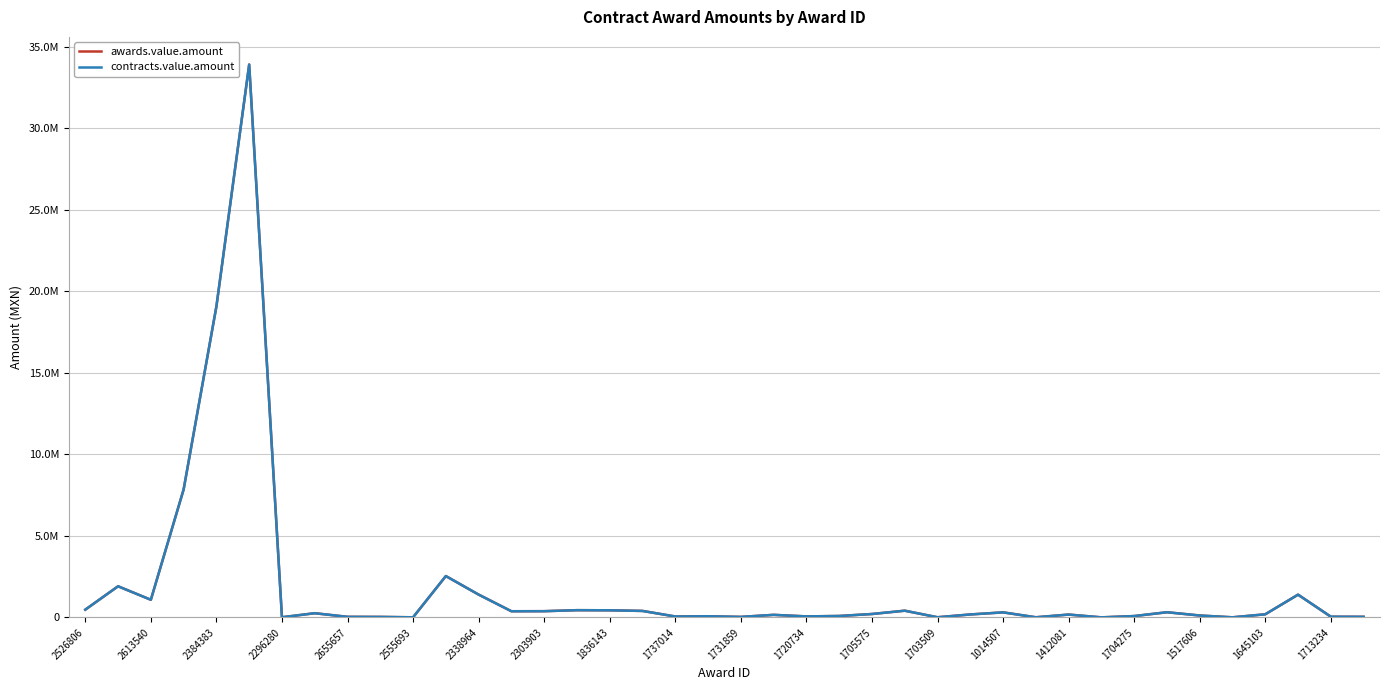

True or false: contracts.value.amount and awards.value.amount intersect in this chart.

False